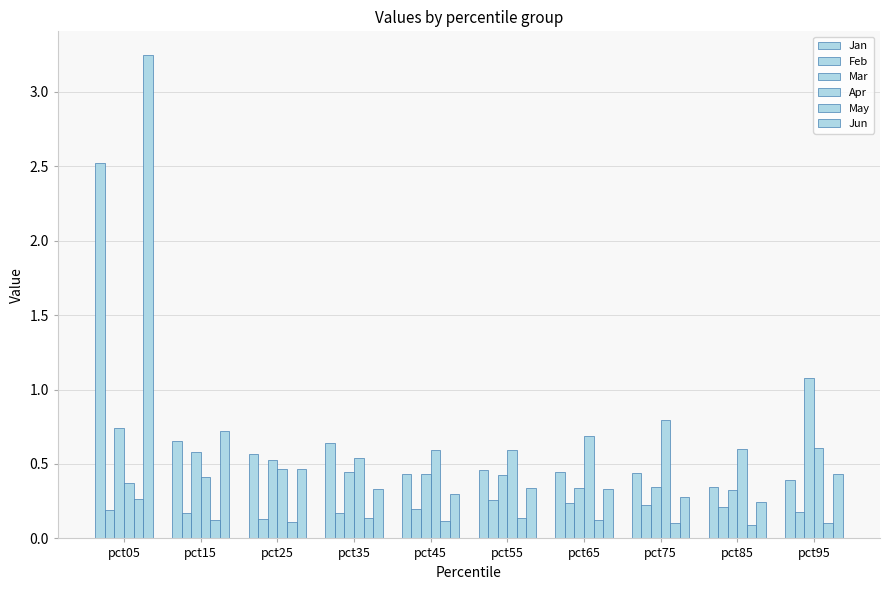

Reading right to left, what are all the values shown in this chart?

Jan: pct95=0.4	pct85=0.3	pct75=0.4	pct65=0.4	pct55=0.5	pct45=0.4	pct35=0.6	pct25=0.6	pct15=0.7	pct05=2.5
Feb: pct95=0.2	pct85=0.2	pct75=0.2	pct65=0.2	pct55=0.3	pct45=0.2	pct35=0.2	pct25=0.1	pct15=0.2	pct05=0.2
Mar: pct95=1.1	pct85=0.3	pct75=0.3	pct65=0.3	pct55=0.4	pct45=0.4	pct35=0.4	pct25=0.5	pct15=0.6	pct05=0.7
Apr: pct95=0.6	pct85=0.6	pct75=0.8	pct65=0.7	pct55=0.6	pct45=0.6	pct35=0.5	pct25=0.5	pct15=0.4	pct05=0.4
May: pct95=0.1	pct85=0.1	pct75=0.1	pct65=0.1	pct55=0.1	pct45=0.1	pct35=0.1	pct25=0.1	pct15=0.1	pct05=0.3
Jun: pct95=0.4	pct85=0.2	pct75=0.3	pct65=0.3	pct55=0.3	pct45=0.3	pct35=0.3	pct25=0.5	pct15=0.7	pct05=3.2